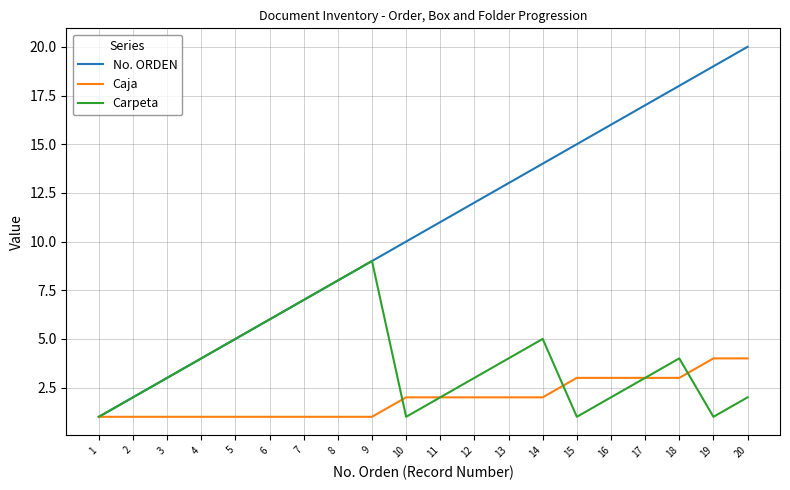

Rank the series at 16 from highest to lowest value.

No. ORDEN, Caja, Carpeta